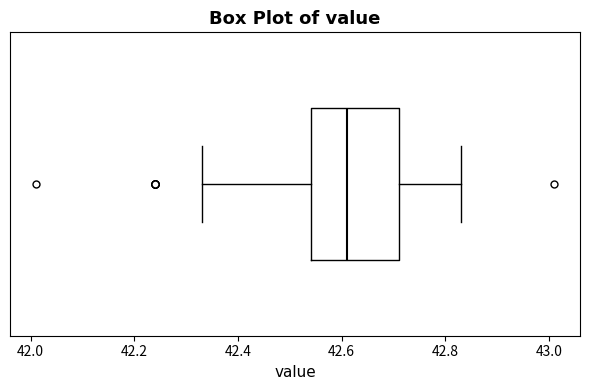

Transcribe this box plot: give where the median line is, the range the box spans, and where the two whiskers end, as read against the x-axis. The values are not printed on the chart, so give them approximately, as read against the axis.

median 42.62, box 42.54 to 42.72, whiskers 42.34 to 42.84